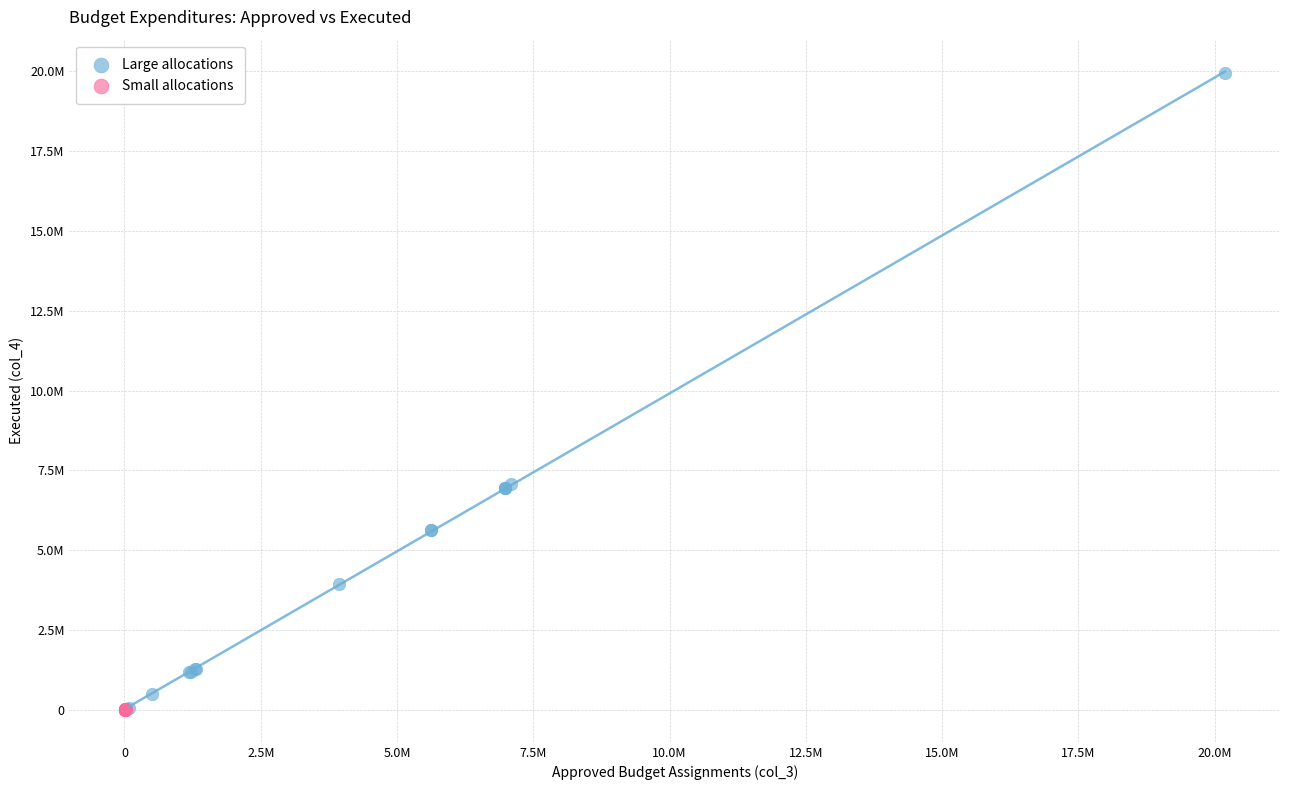

Which series reaches the maximum Y coordinate?

Large allocations